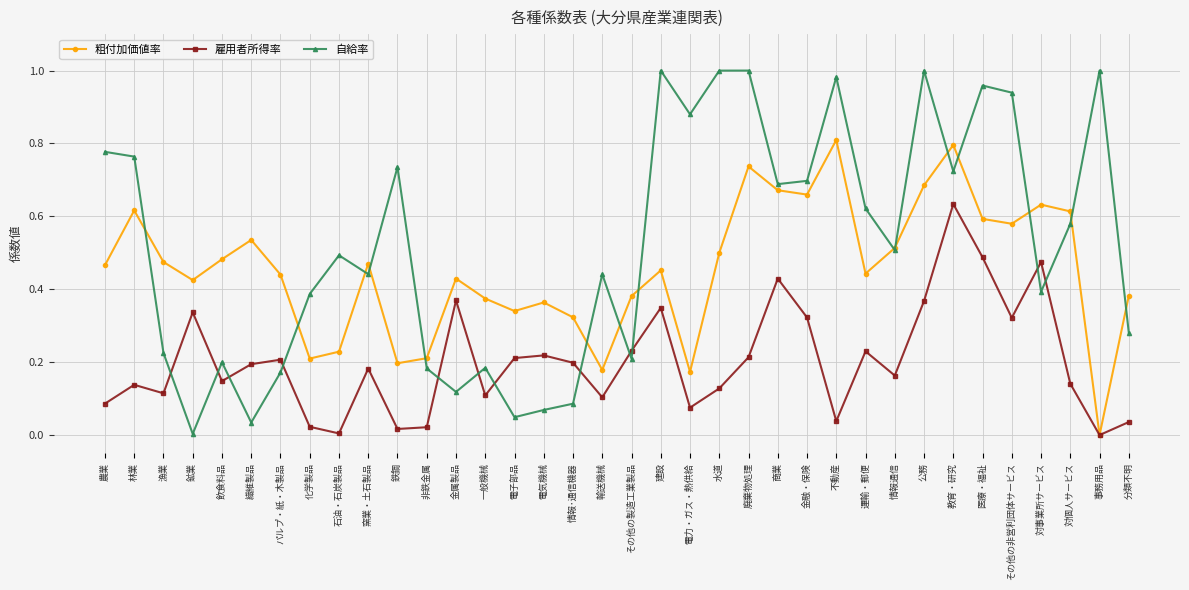

Which series changed the most between 農業 and 教育・研究?

雇用者所得率